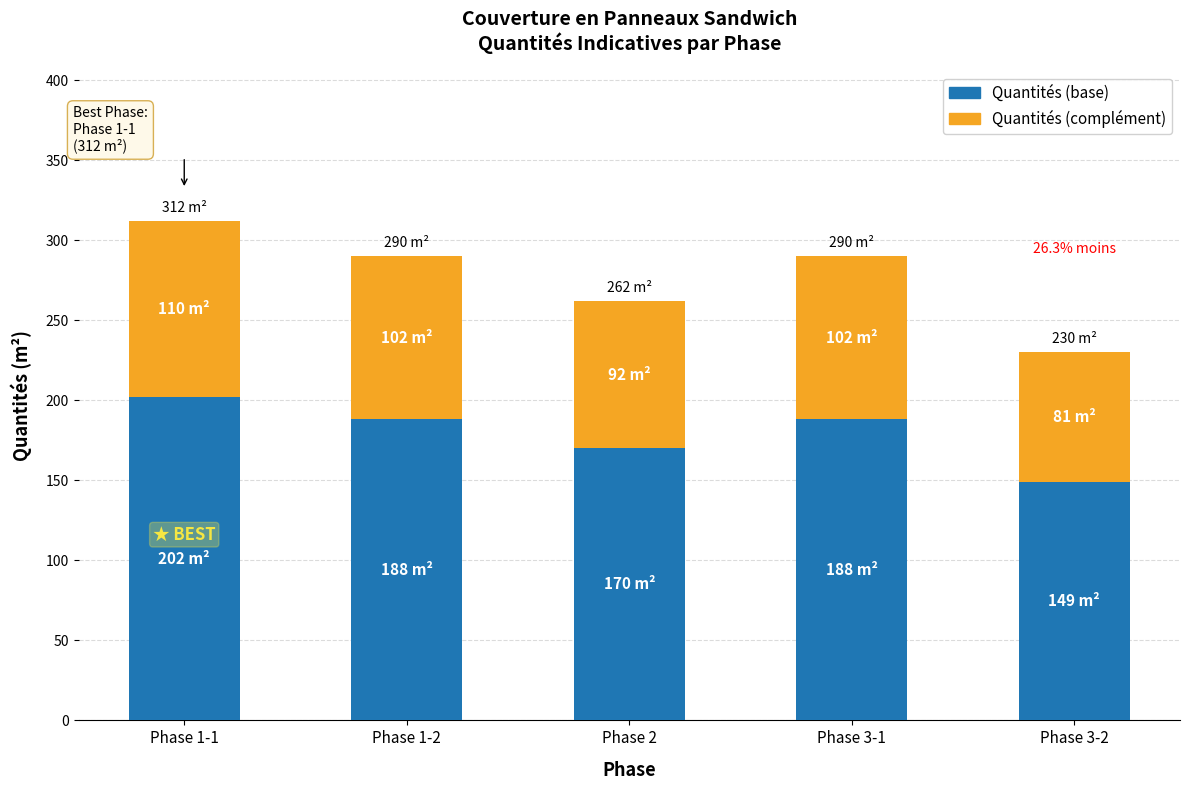

What are all the series names shown in the legend?

Quantités (base), Quantités (complément)